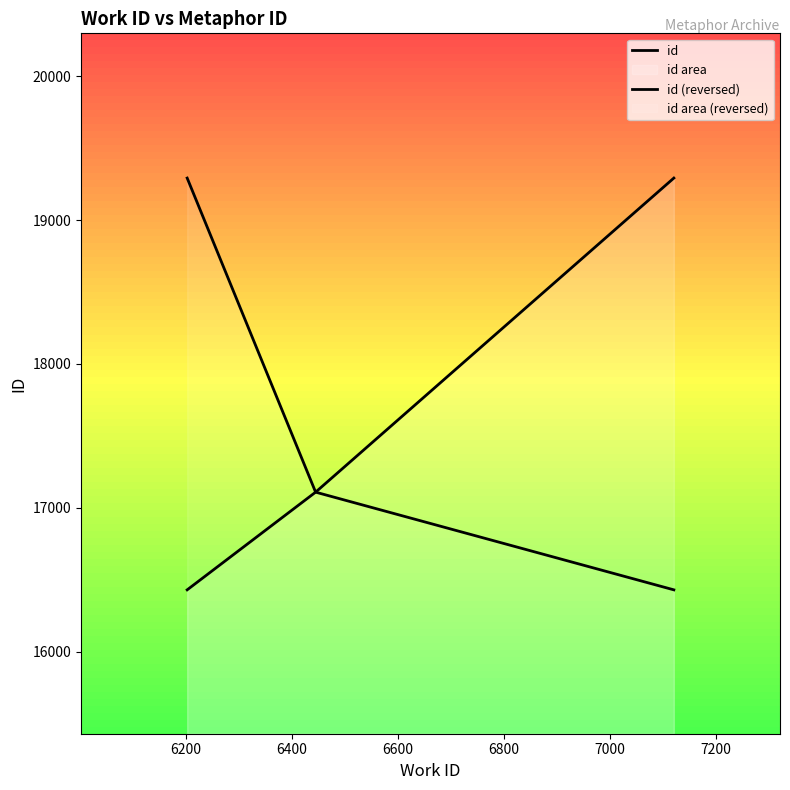

At how many categories does at least one series exceed 16600?

3